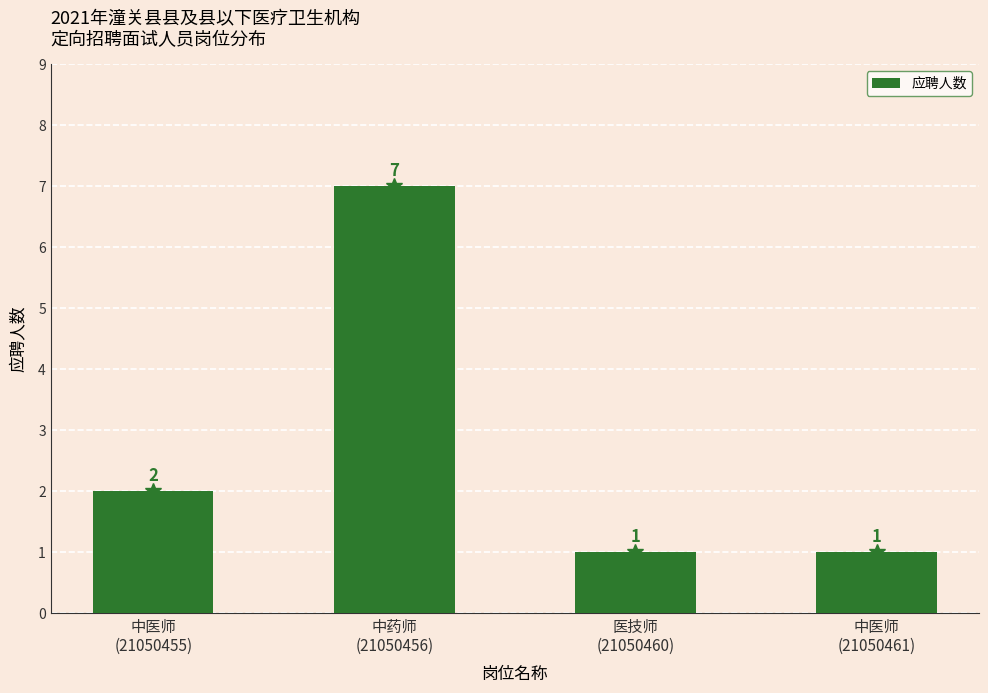

What is the change in value from 中医师
(21050455) to 医技师
(21050460)?

-1